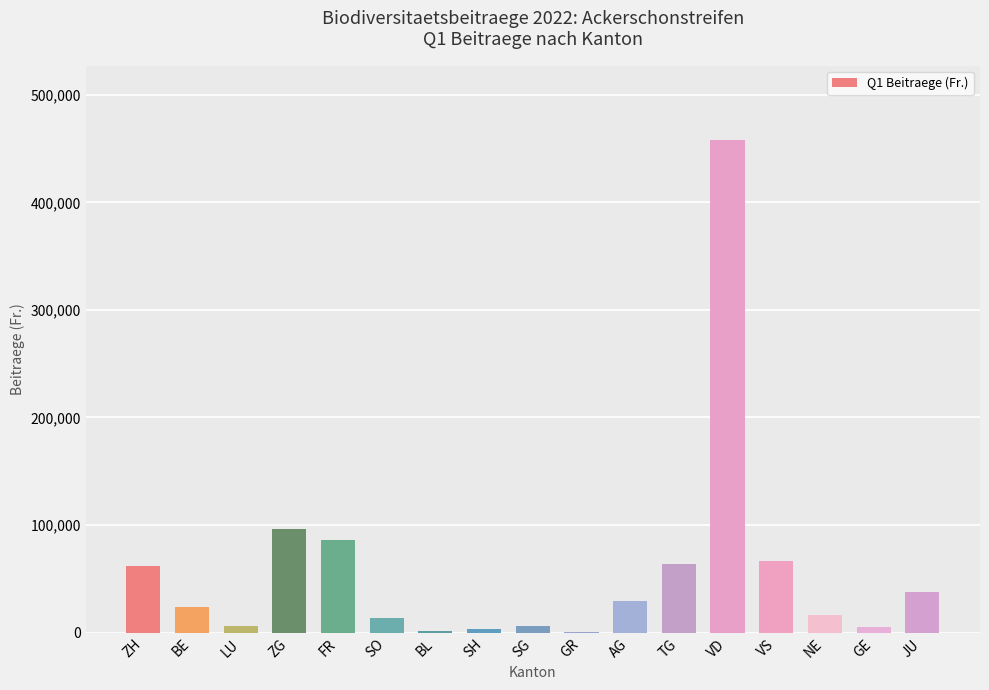

Read the value at TG.

63754.2